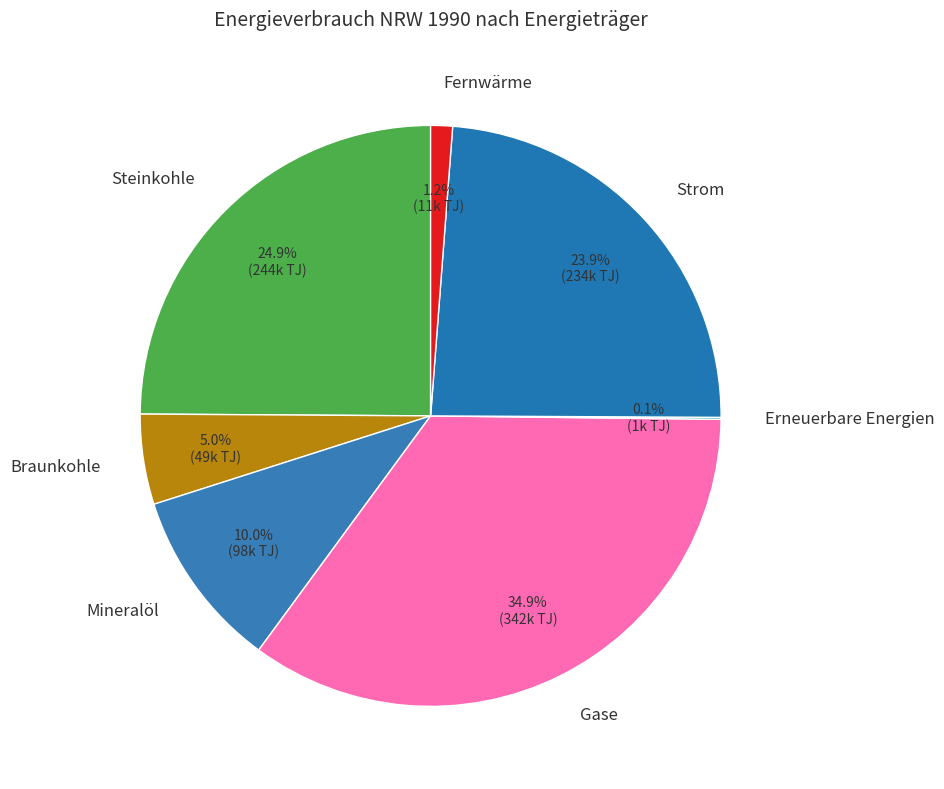

Is the sum of Strom and Steinkohle greater than half?

No